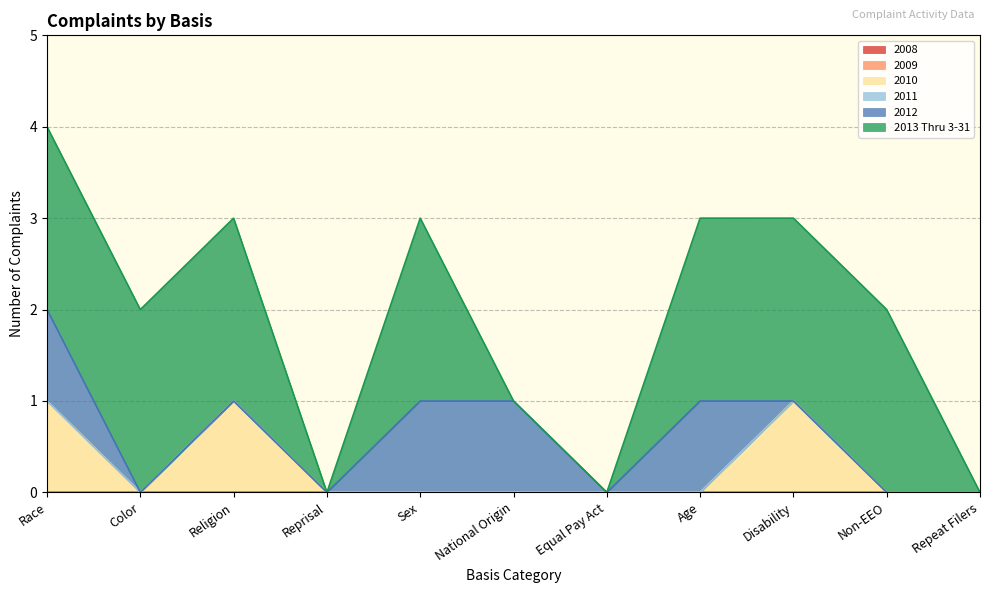

True or false: 2009 and 2012 cross at least once.

False